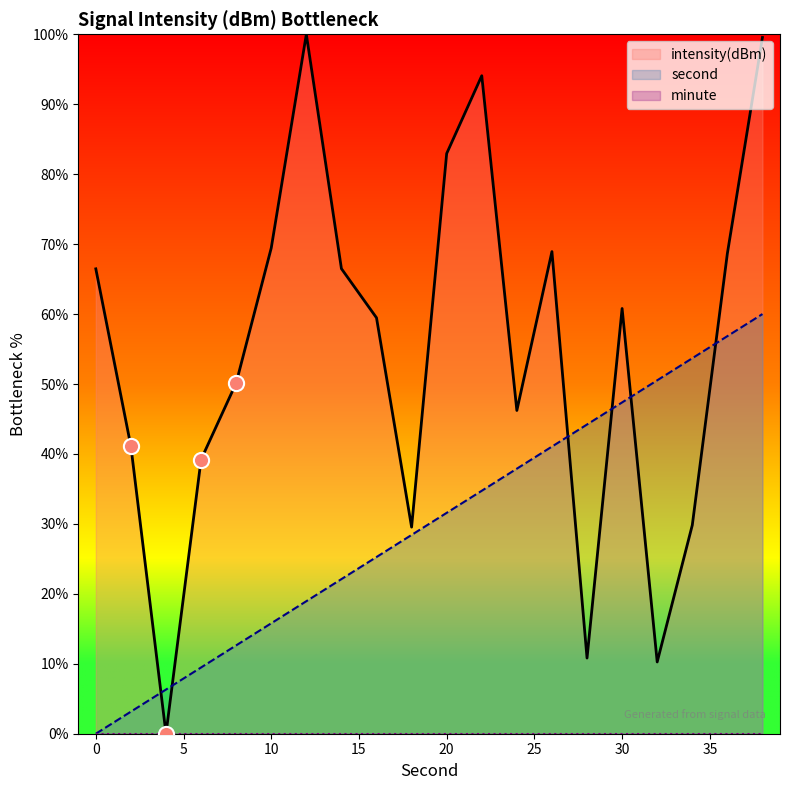

Which series reaches the minimum Y coordinate?

intensity(dBm)